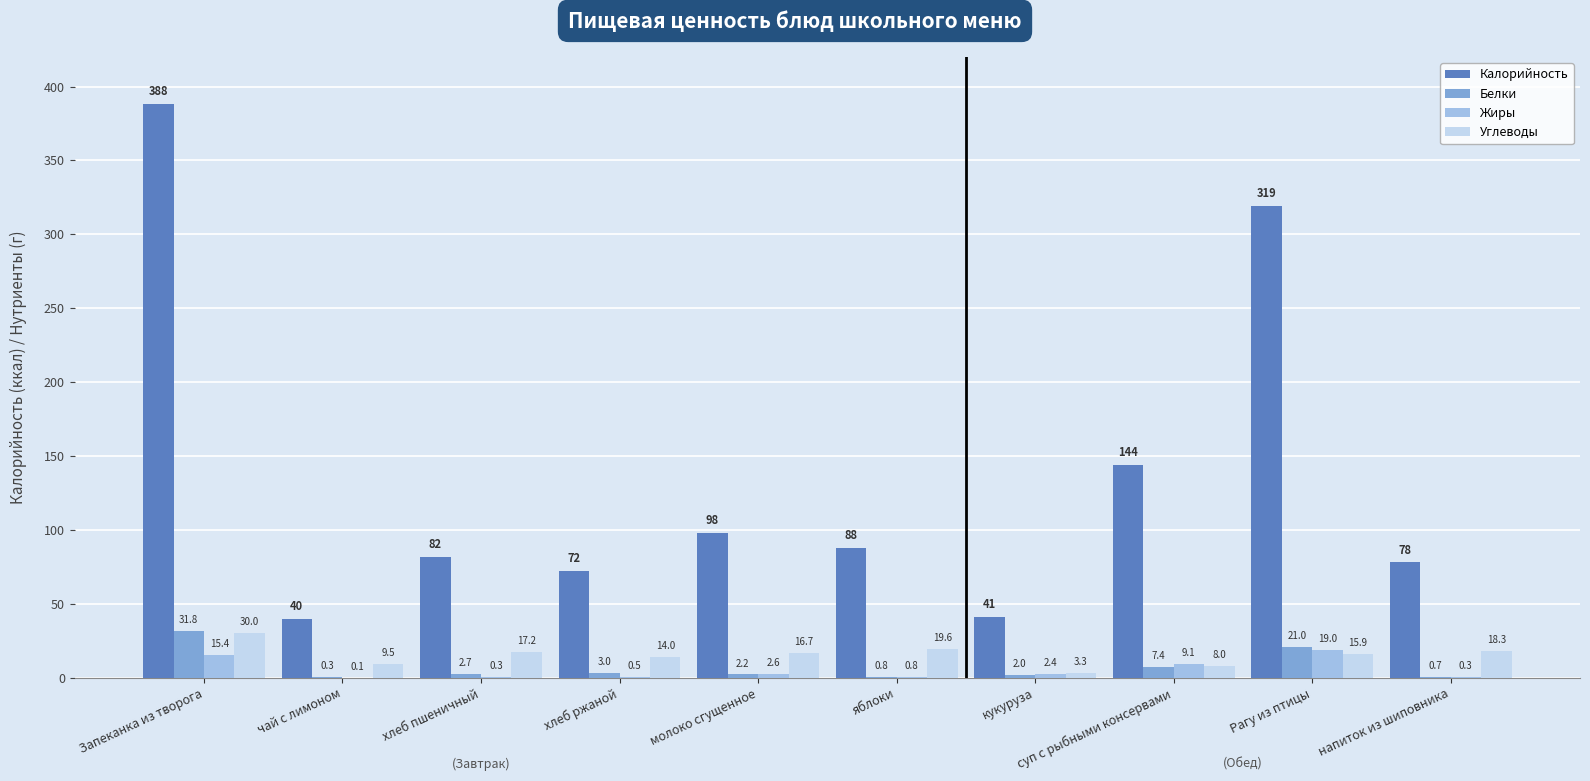

Does the chart contain stacked bars?

No